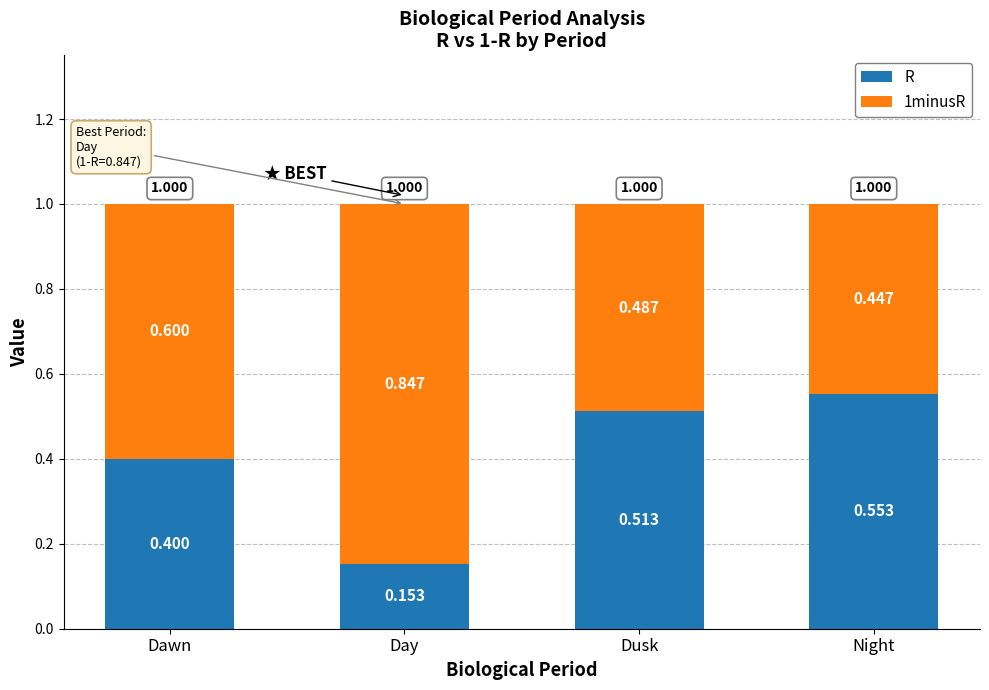

List the labels in order of R value, largest first.

Night, Dusk, Dawn, Day